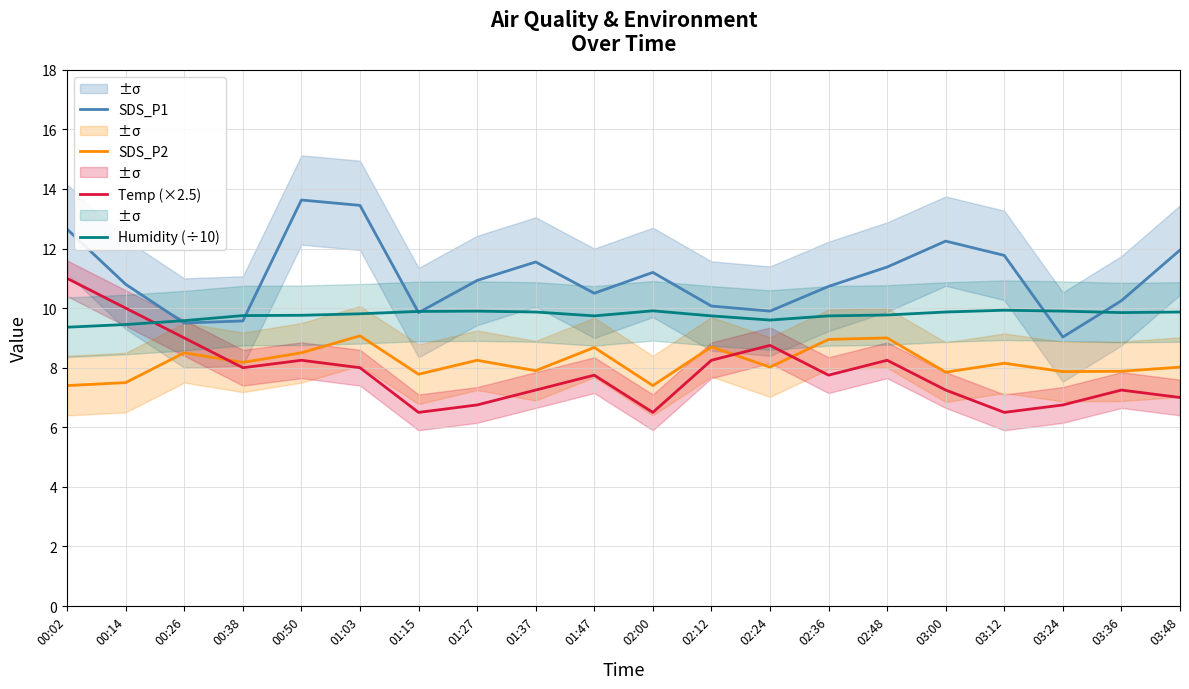

At how many categories does at least one series exceed 9?

20